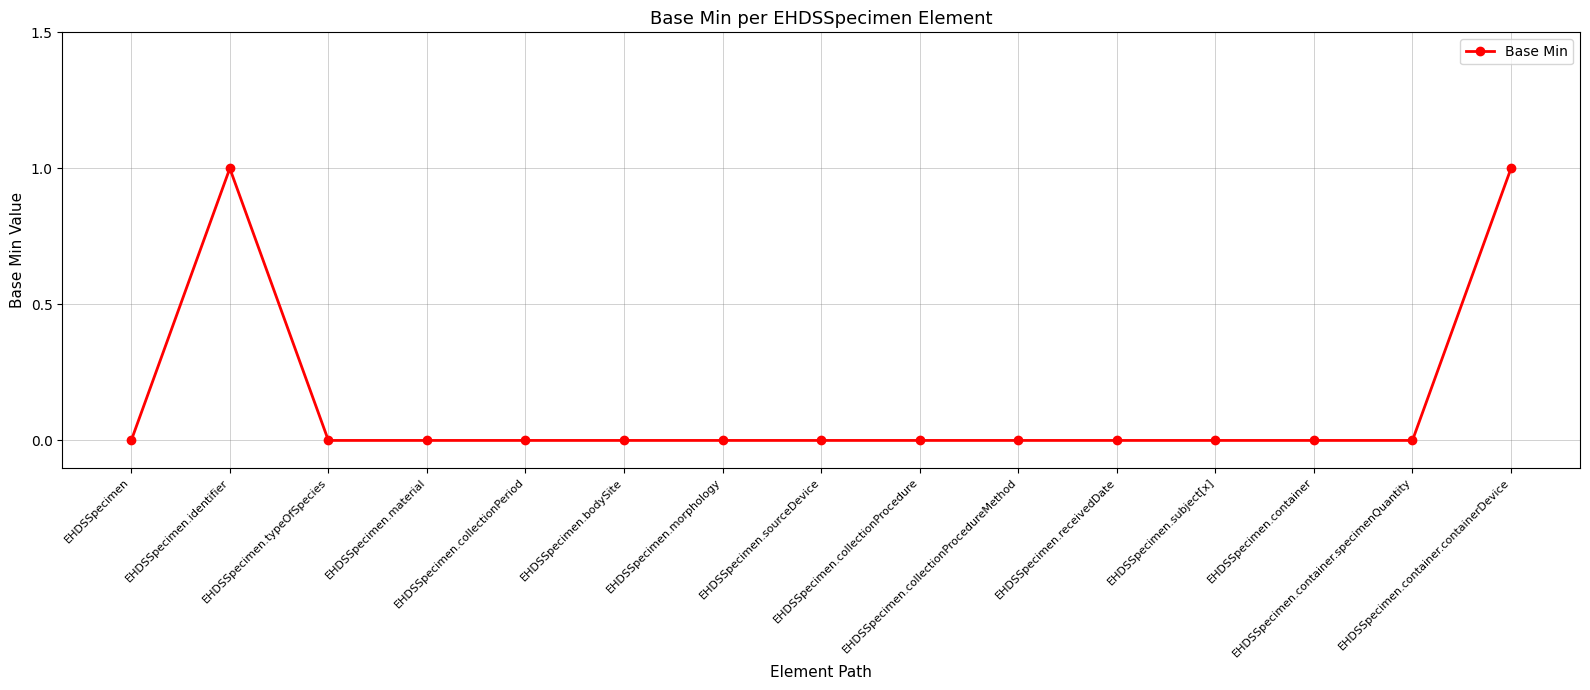

Reading left to right, list all the values displayed in this chart.

0	1	0	0	0	0	0	0	0	0	0	0	0	0	1